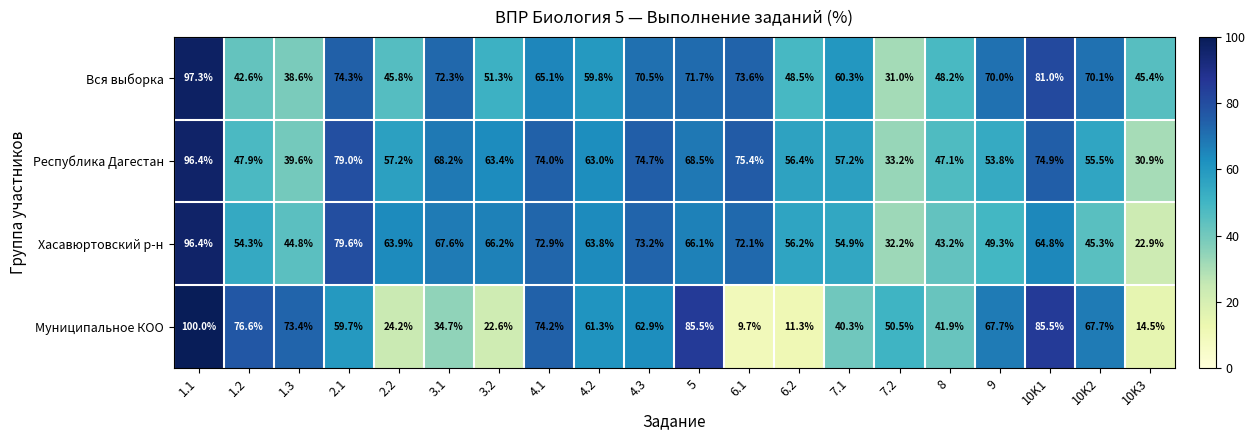

Which label corresponds to the smallest value in the chart?

6.1